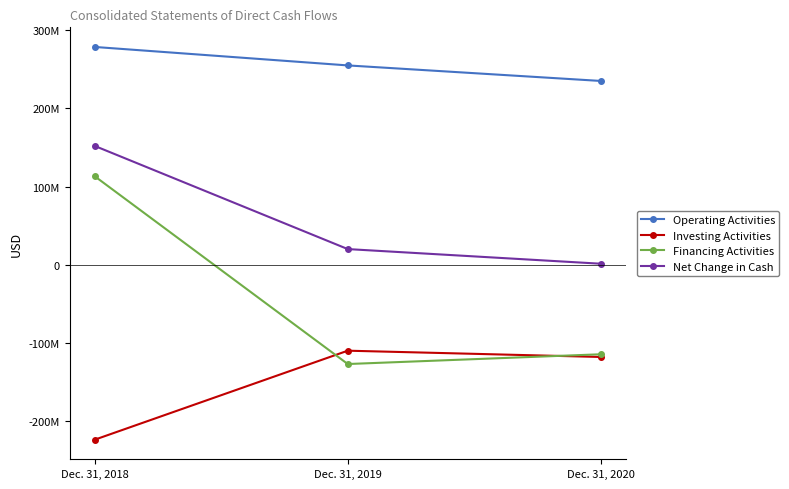

What are all the series names shown in the legend?

Operating Activities, Investing Activities, Financing Activities, Net Change in Cash